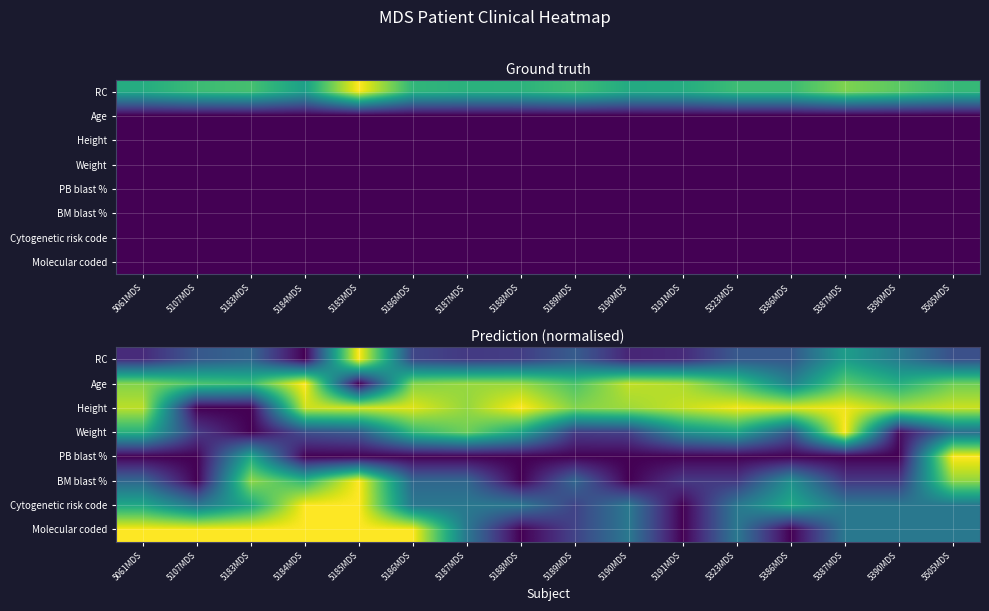

What is the difference between the maximum and minimum values in the Age series?

1.0